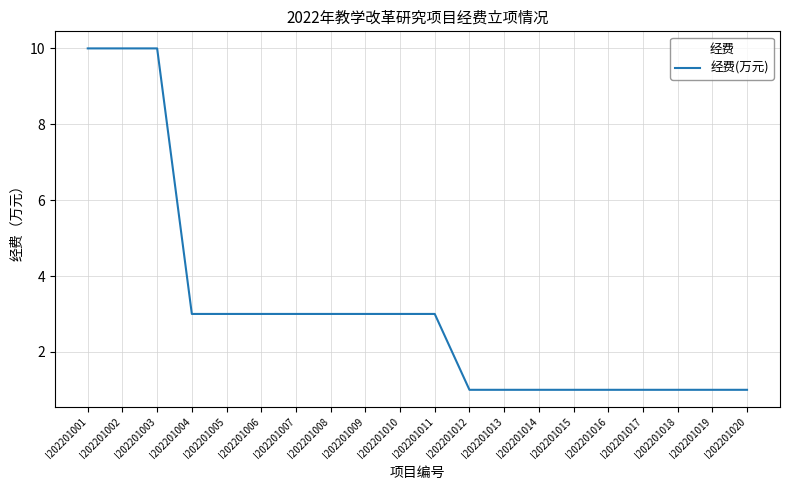

What is the difference between the maximum and minimum values?

9